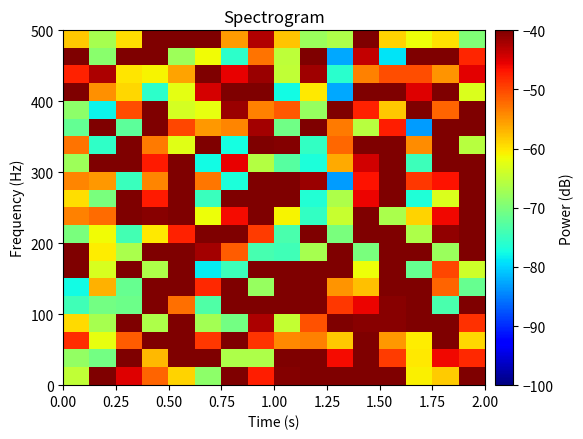

At which category is the sum across all series the highest?

11